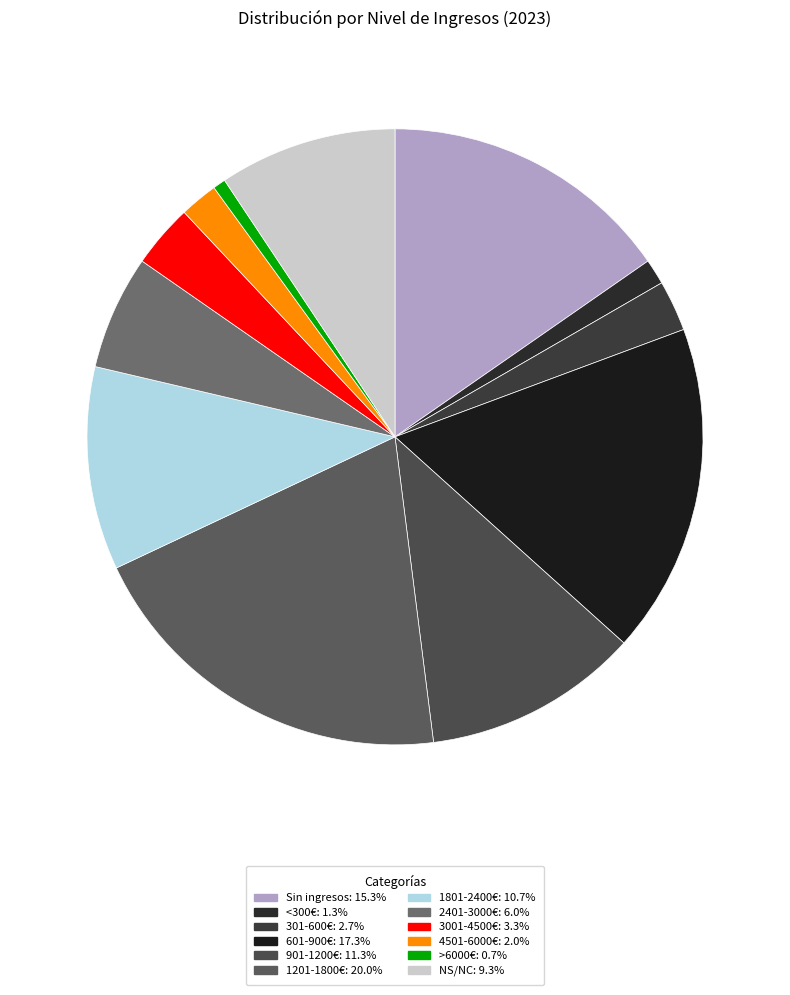

The 601-900€ slice represents 17% of the pie. True or false?

True